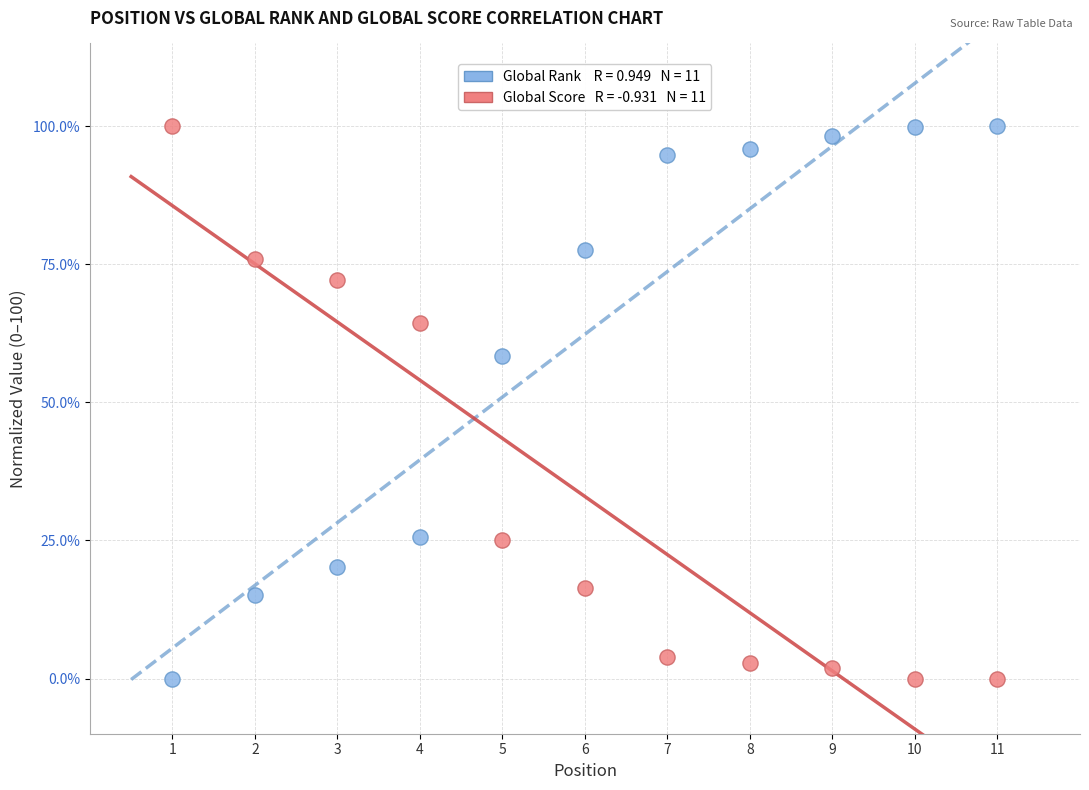

Across all series, what Y value is closest to 50?

58.4